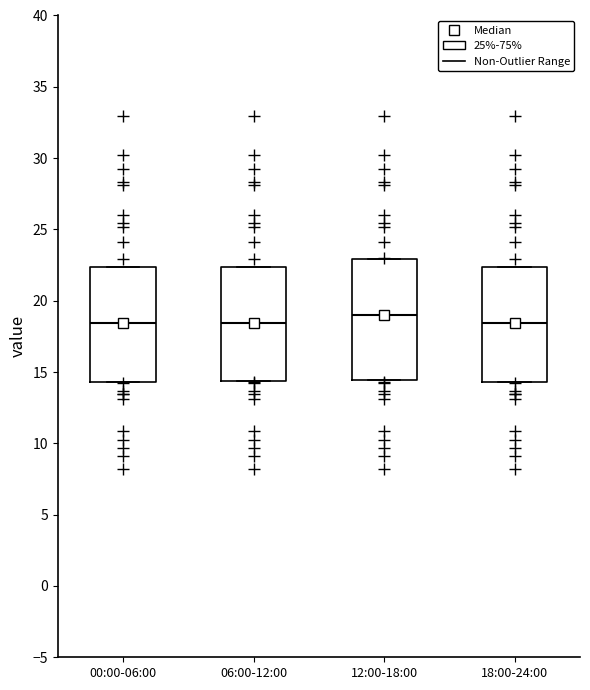

Reading left to right, transcribe this box plot: for each box, give where its median line is, the range the box spans, and where its two whiskers end, as read against the y-axis. The values are not printed on the chart, so give them approximately, as read against the axis.

00:00-06:00: median 18.5, box 14.5 to 22.5, whiskers 14.5 to 22.5
06:00-12:00: median 18.5, box 14.5 to 22.5, whiskers 14.5 to 22.5
12:00-18:00: median 19.0, box 14.5 to 23.0, whiskers 14.5 to 23.0
18:00-24:00: median 18.5, box 14.5 to 22.5, whiskers 14.5 to 22.5